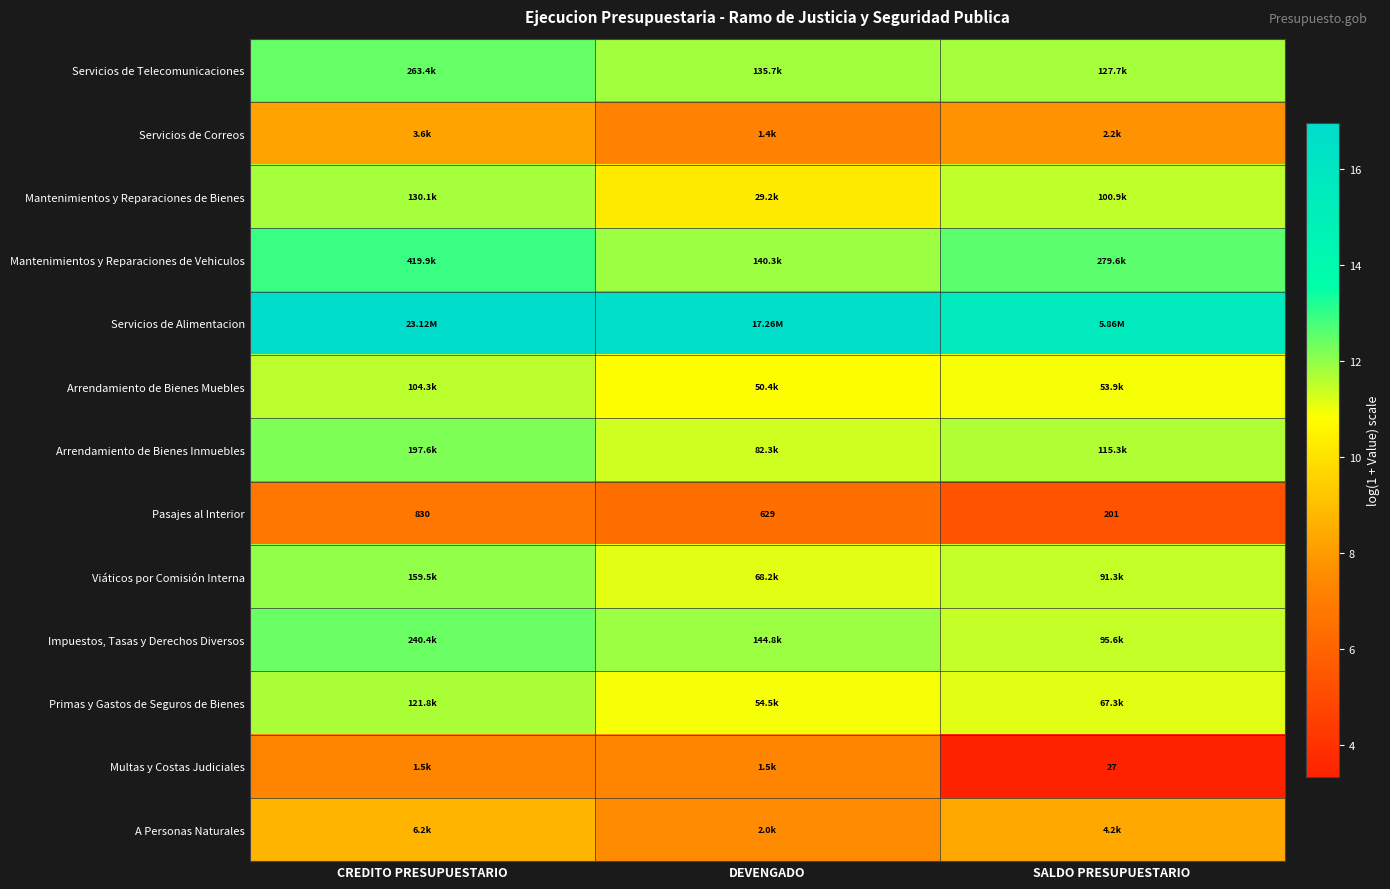

Where does the Multas y Costas Judiciales series first go above 7?

CREDITO PRESUPUESTARIO